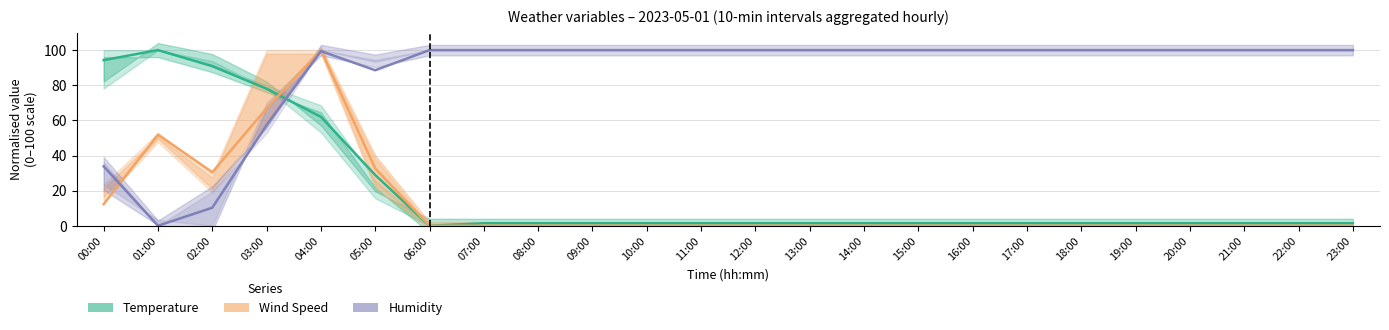

True or false: Humidity has a value of 100.0 at 08:00.

True